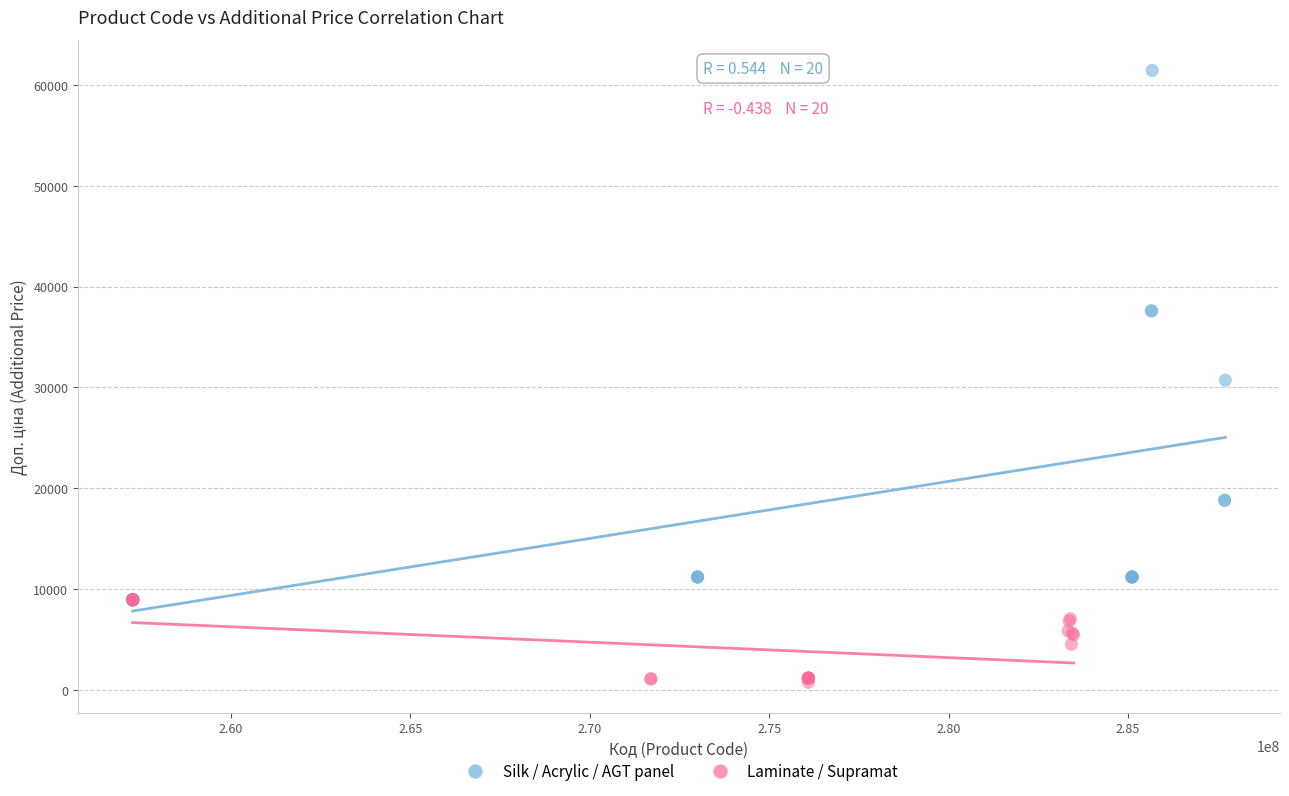

Which series reaches the maximum Y coordinate?

Silk / Acrylic / AGT panel